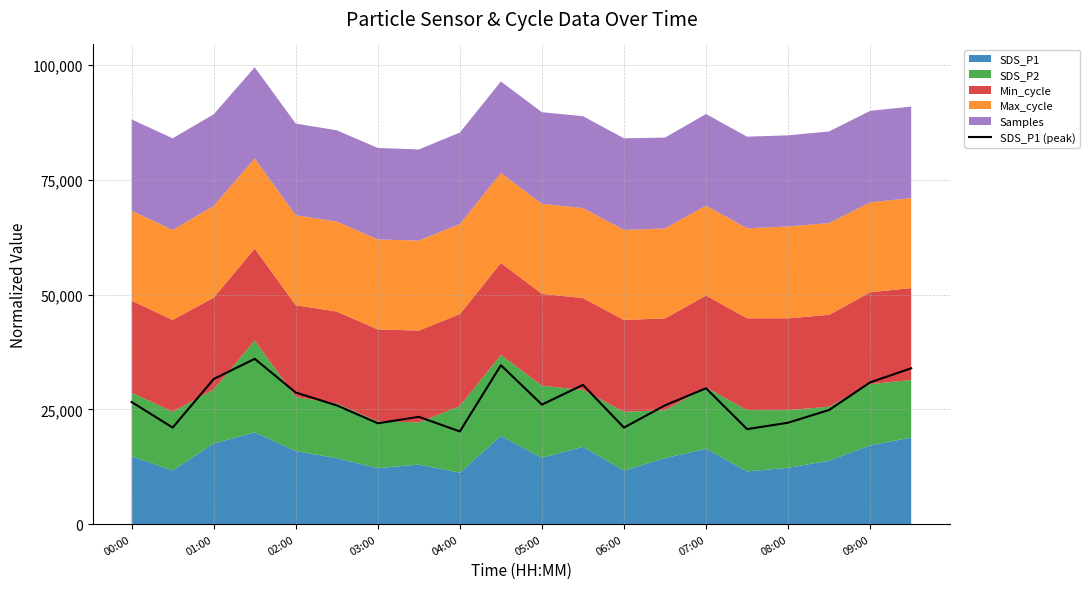

True or false: SDS_P1 (peak) has a value of 52009.5 at 01:00.

False